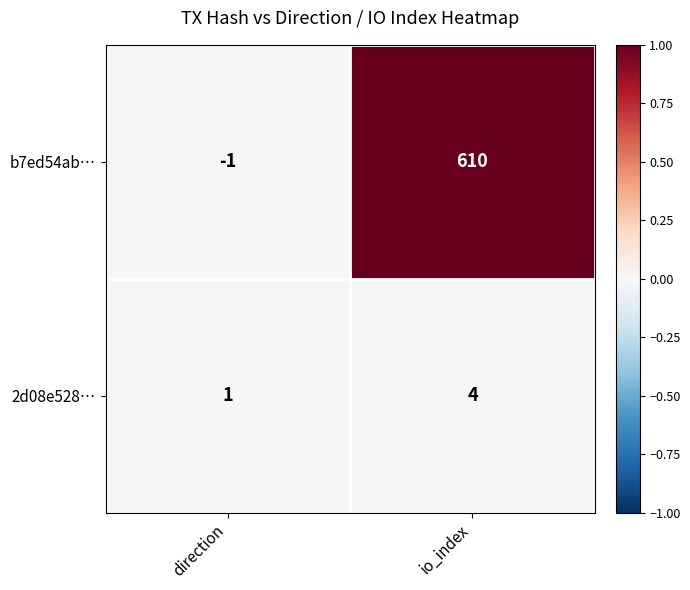

At how many categories does at least one series exceed 0?

2